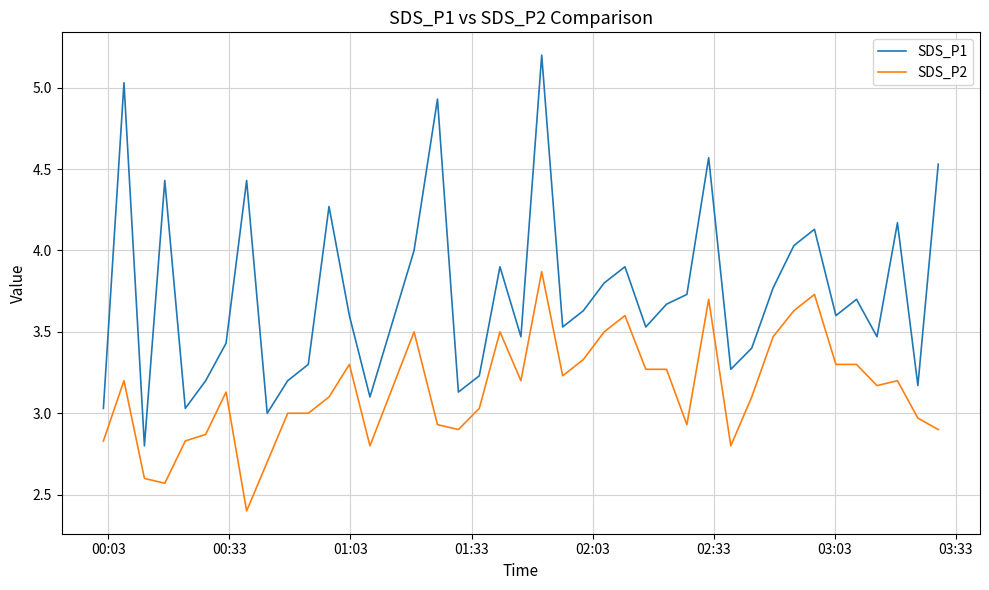

Rank the series by their average value, from highest to lowest.

SDS_P1, SDS_P2